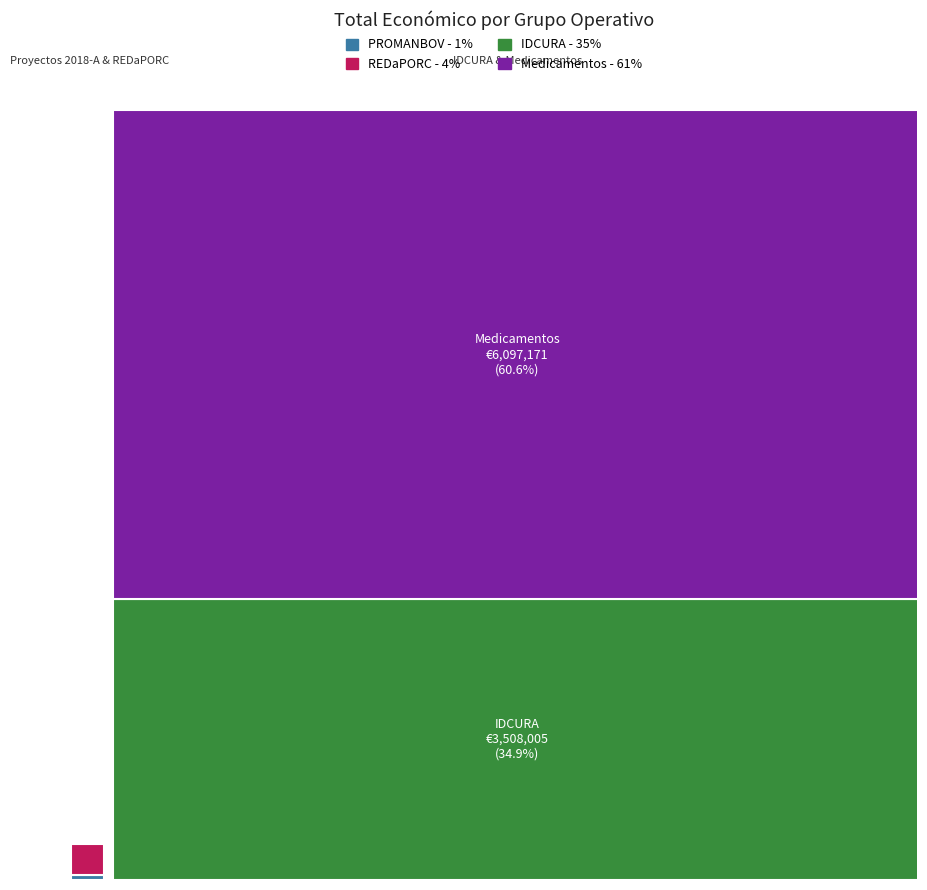

Reading left to right, extract all data points from this chart.

66125	385549	3508005	6097171